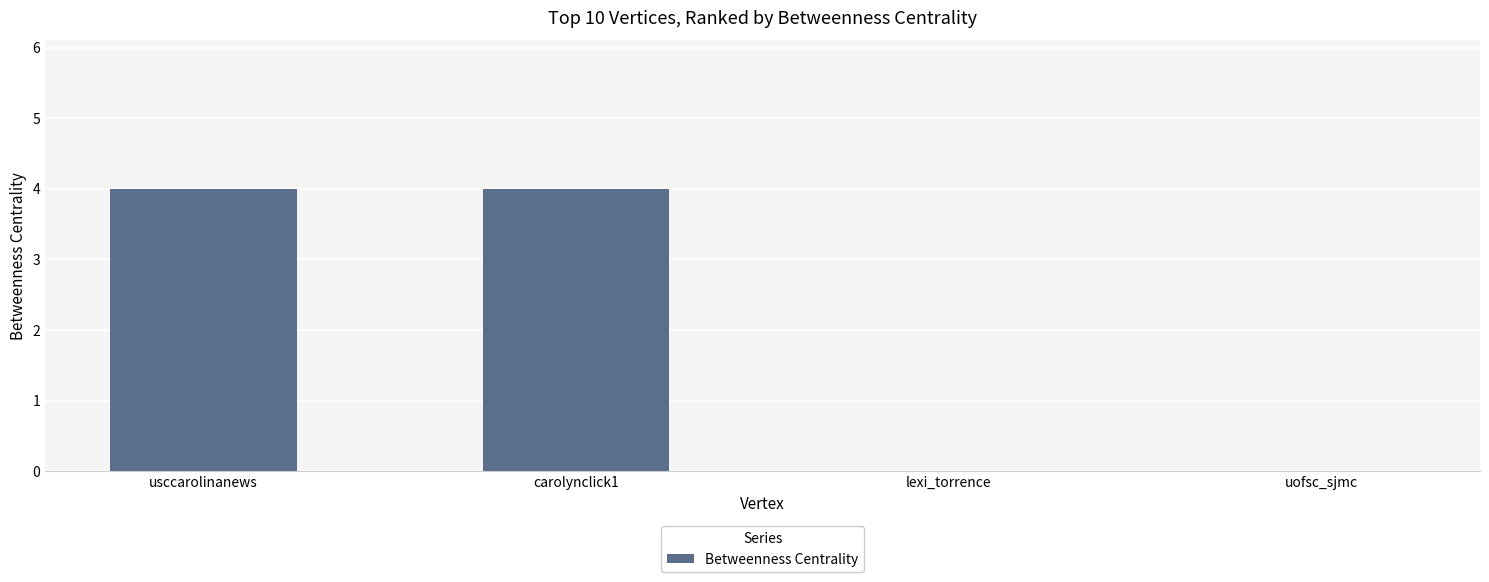

The chart shows a value of 3 at usccarolinanews. True or false?

False